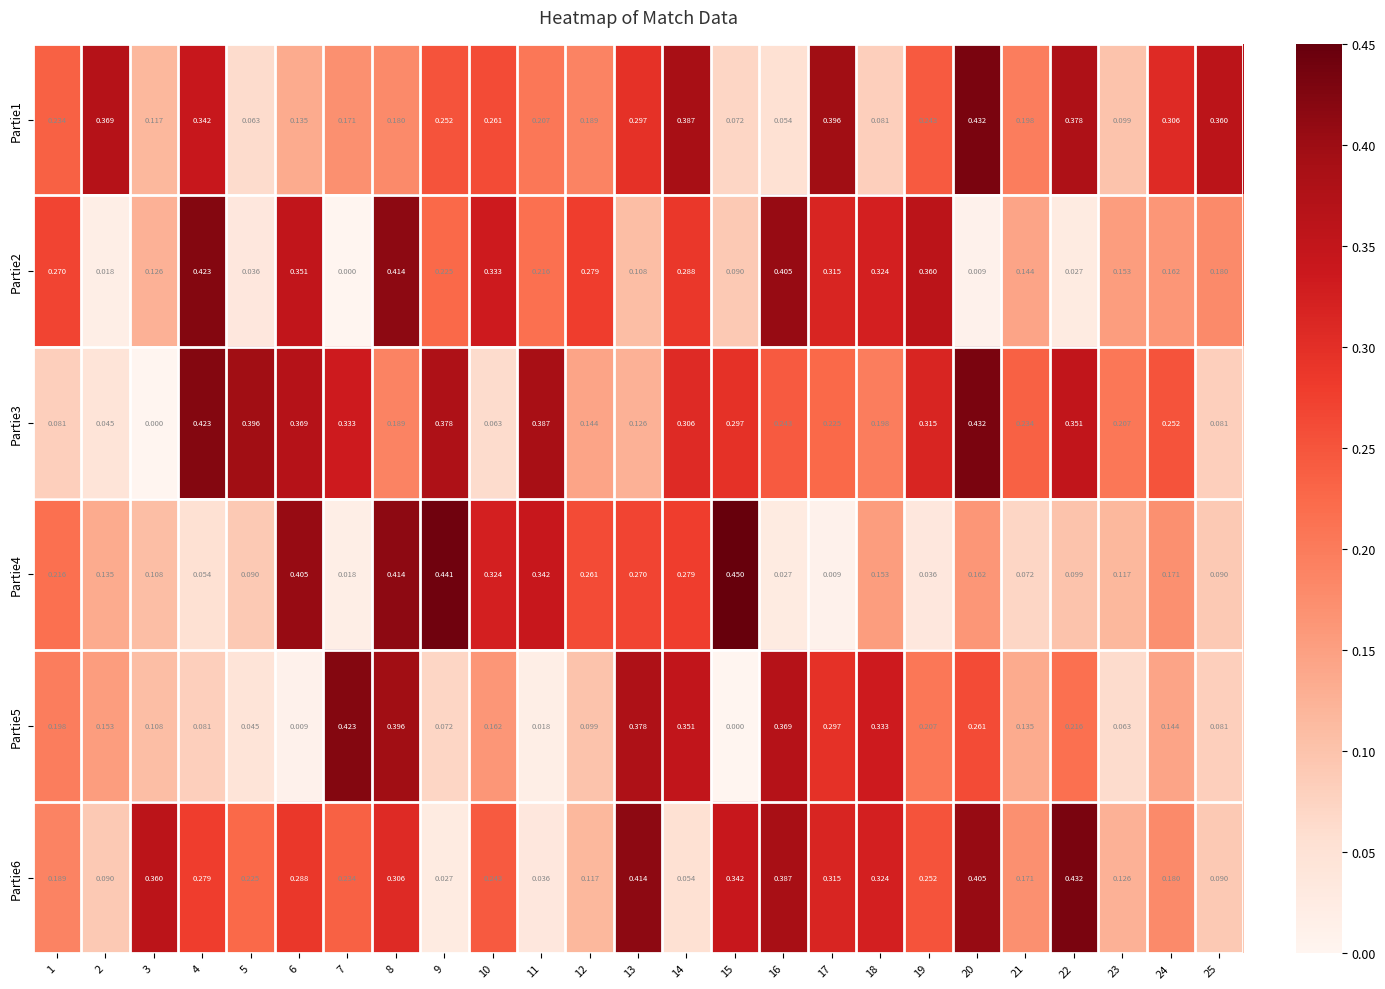

At 11, list the series in order from largest to smallest.

Partie3, Partie4, Partie2, Partie1, Partie6, Partie5